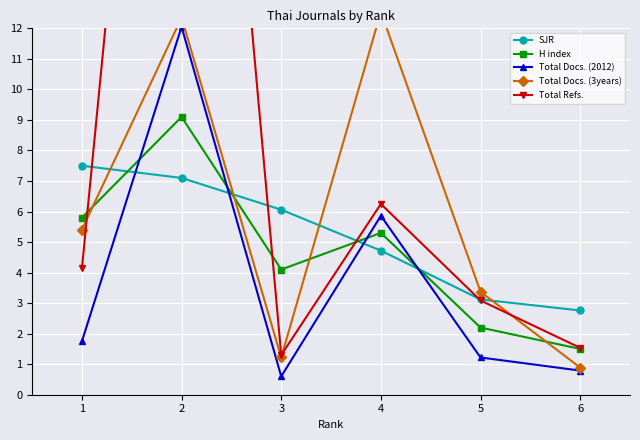

Which has a higher value, 4 or 1?

1